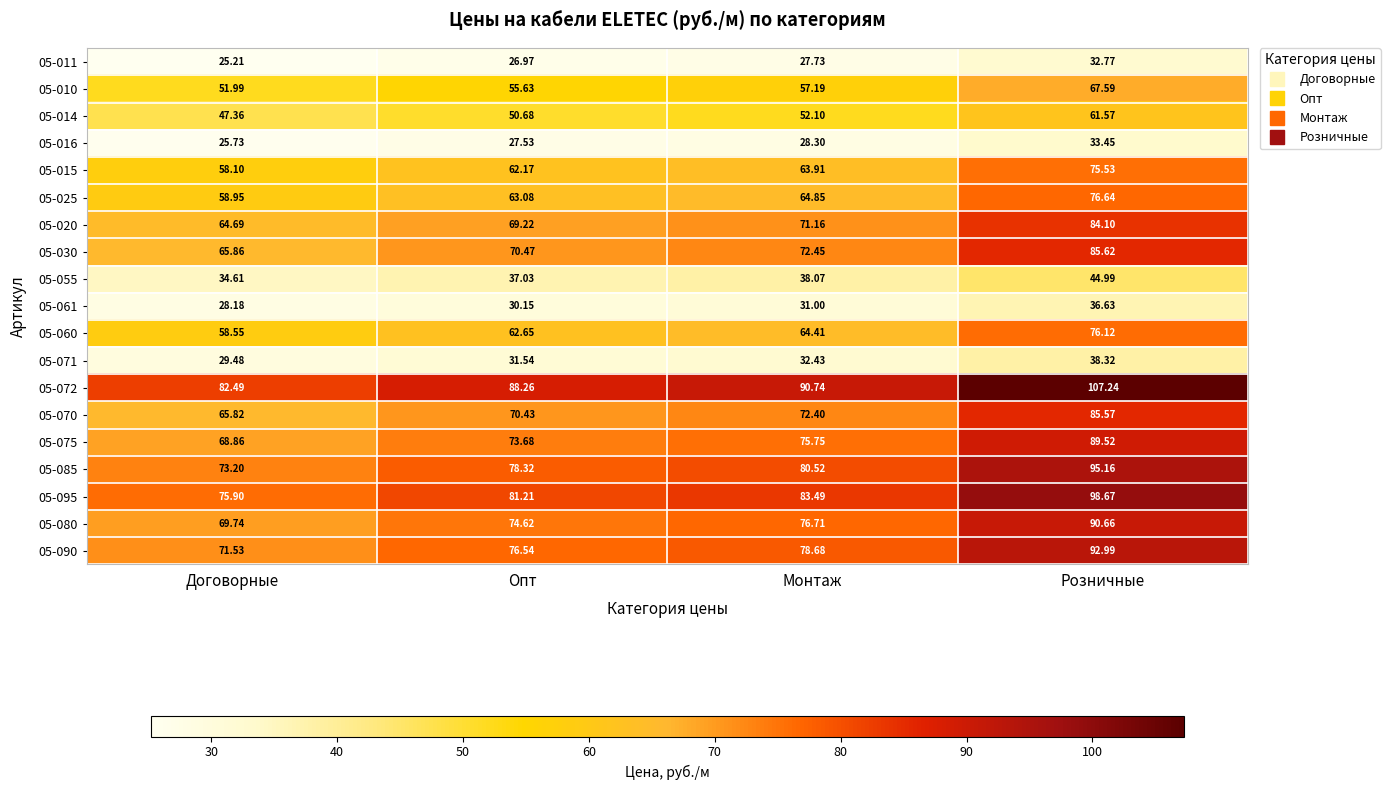

How many data points in 05-072 are above 90?

2